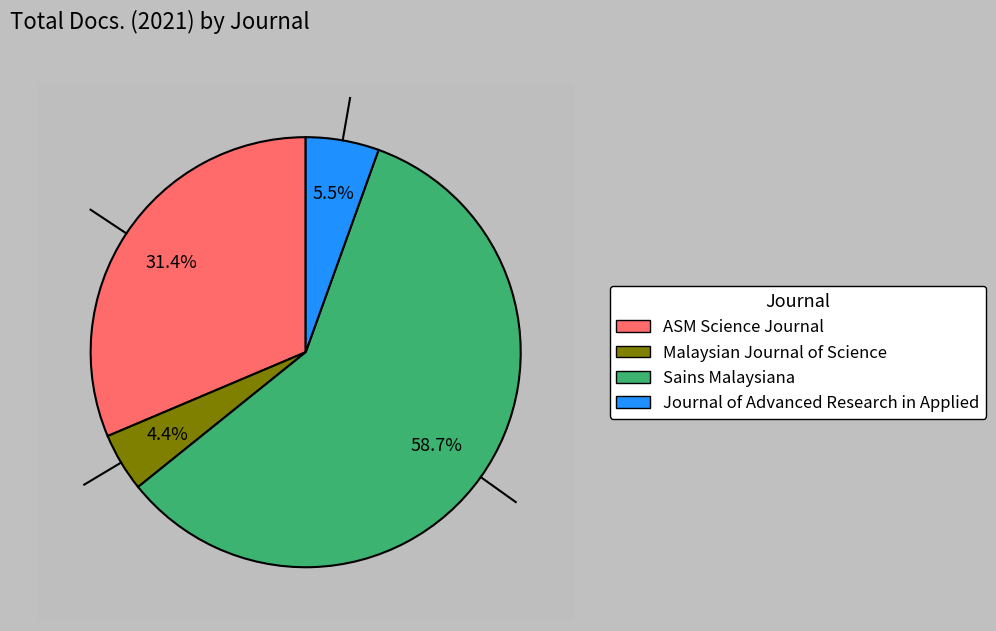

Which category accounts for the majority?

Sains Malaysiana